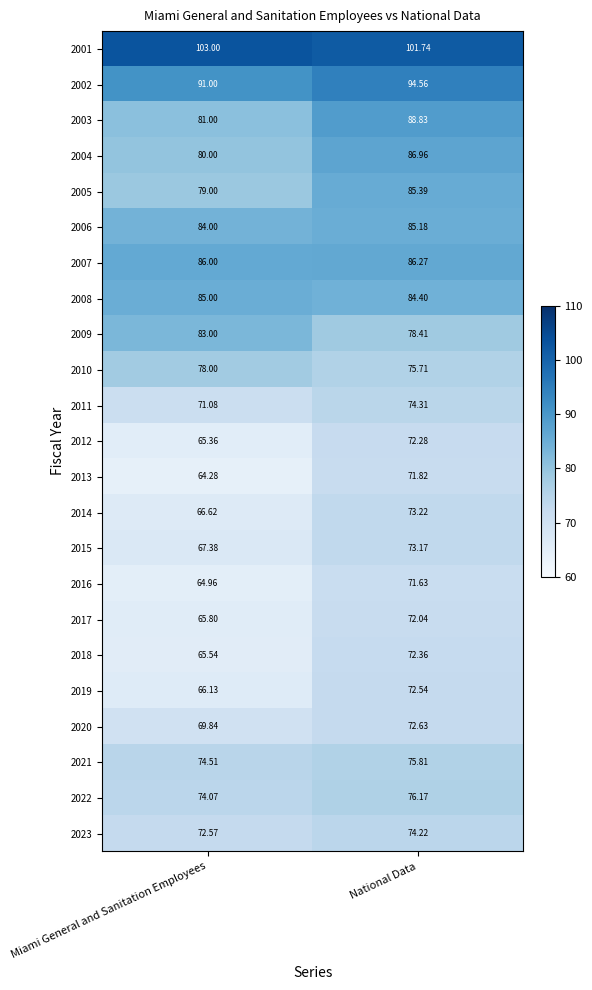

At which label does 2011 first exceed 74?

National Data